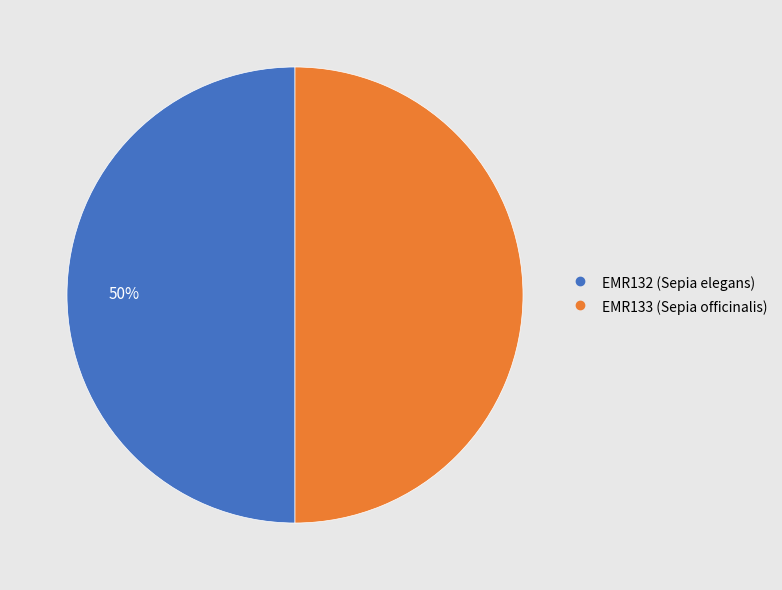

What percentage is the EMR132 (Sepia elegans) slice, to the nearest percent?

50%